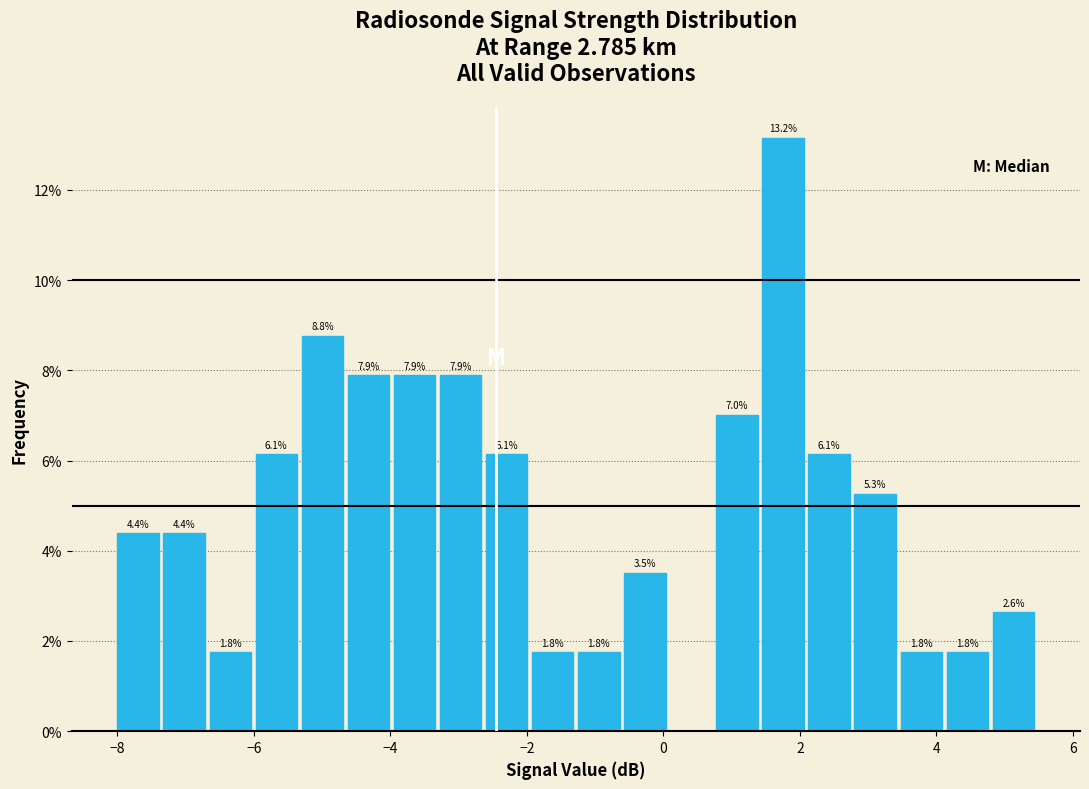

Around what value on the x-axis is the tallest bar? Give the approximate position of its centre, as read against the axis.

1.8